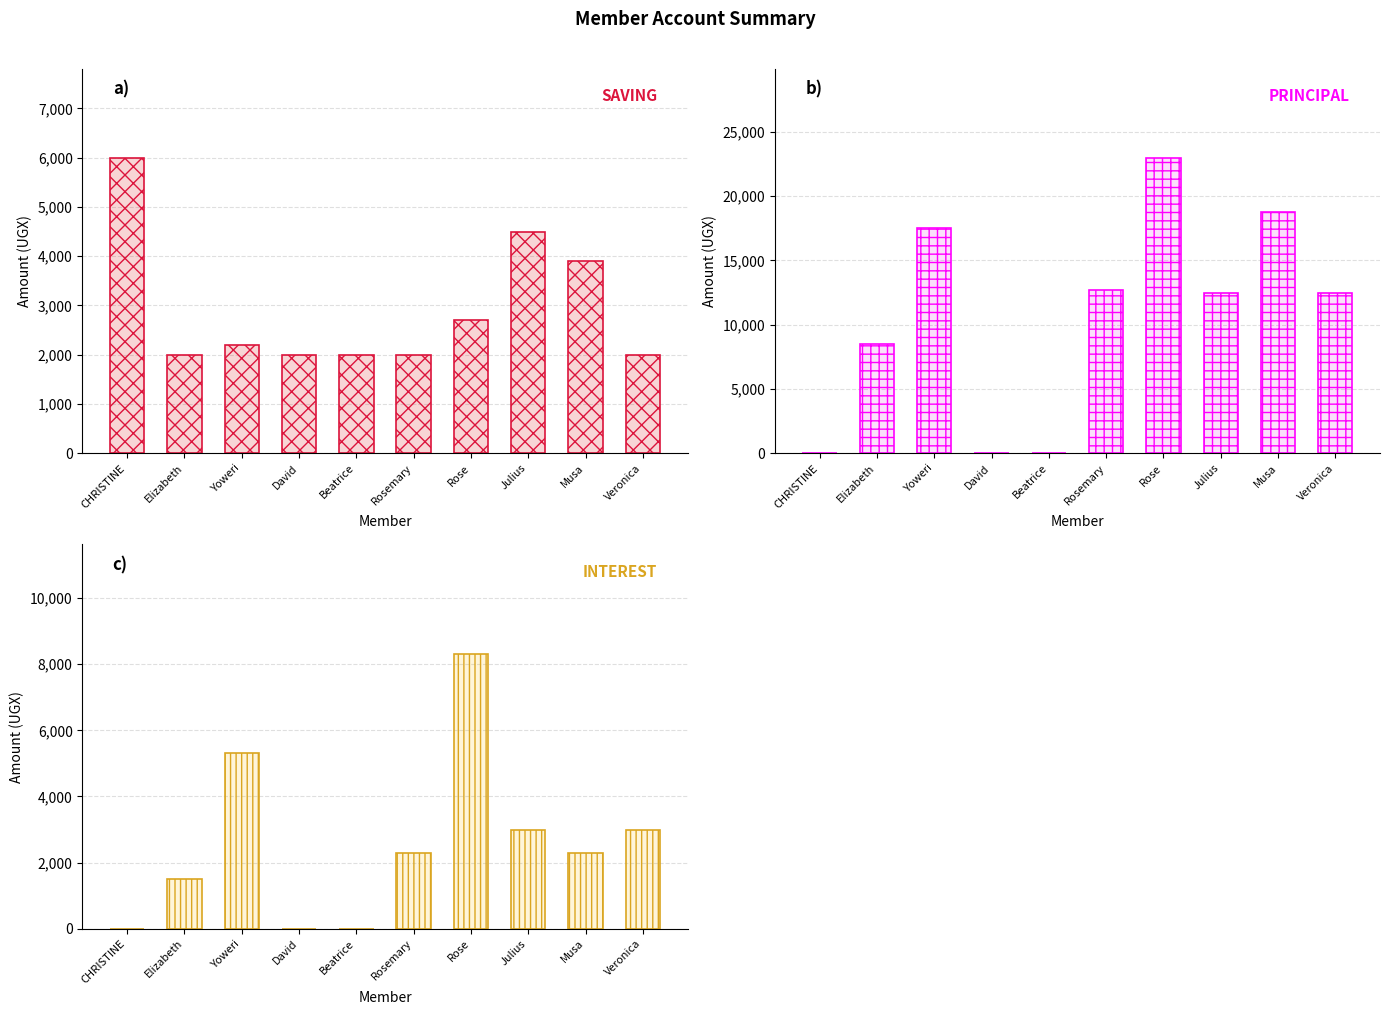

How many groups of bars are there?

10